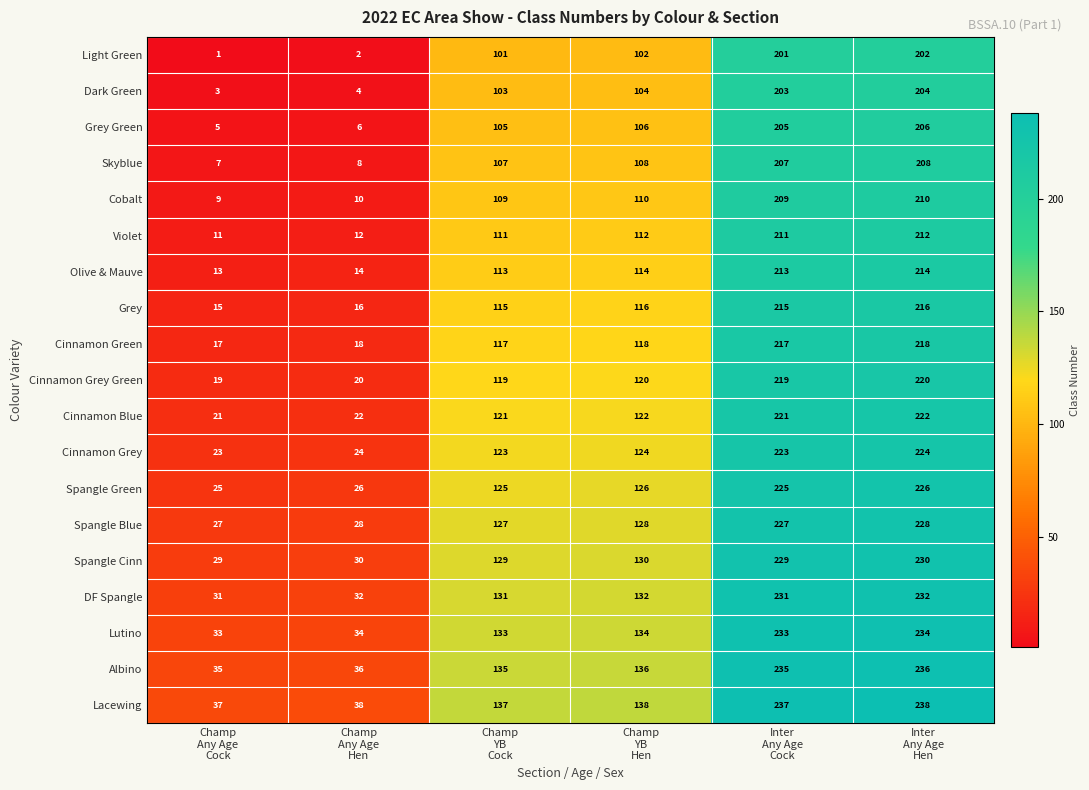

What is the sum of all Cinnamon Blue values?

729